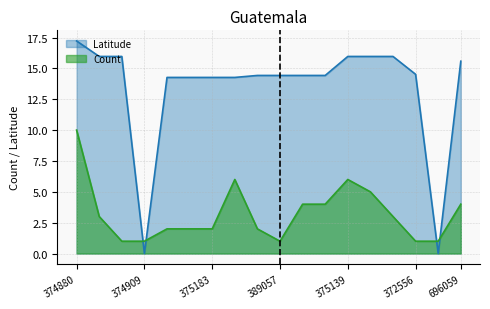

What is the difference between the highest and lowest values at 389057?

13.4